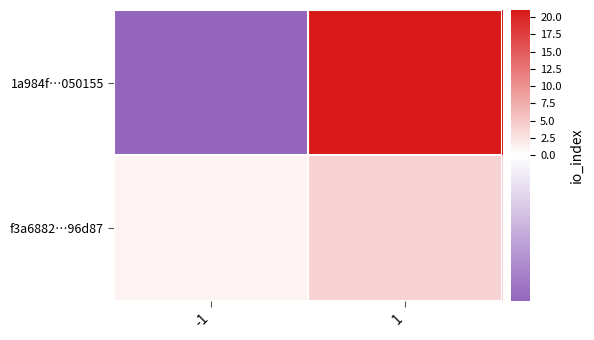

Reading left to right, extract all data points from this chart.

1a984f…050155: -1=-1	1=21
f3a6882…96d87: -1=1	1=4